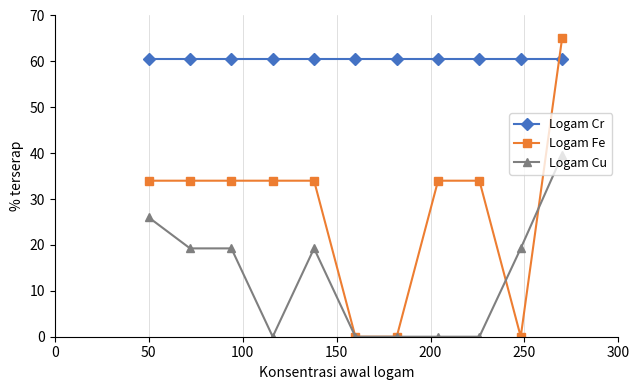

Which series has the largest total across all categories?

Logam Cr